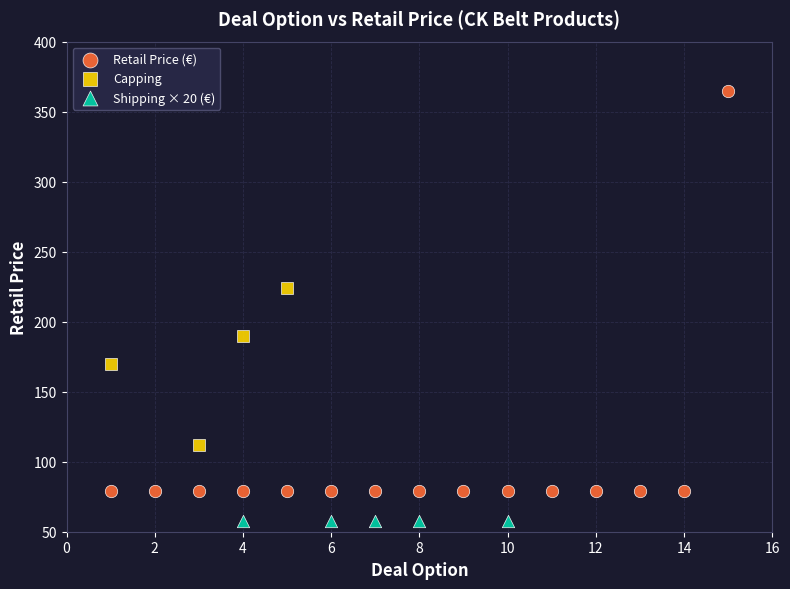

Which series contains the lowest Y value?

Shipping × 20 (€)